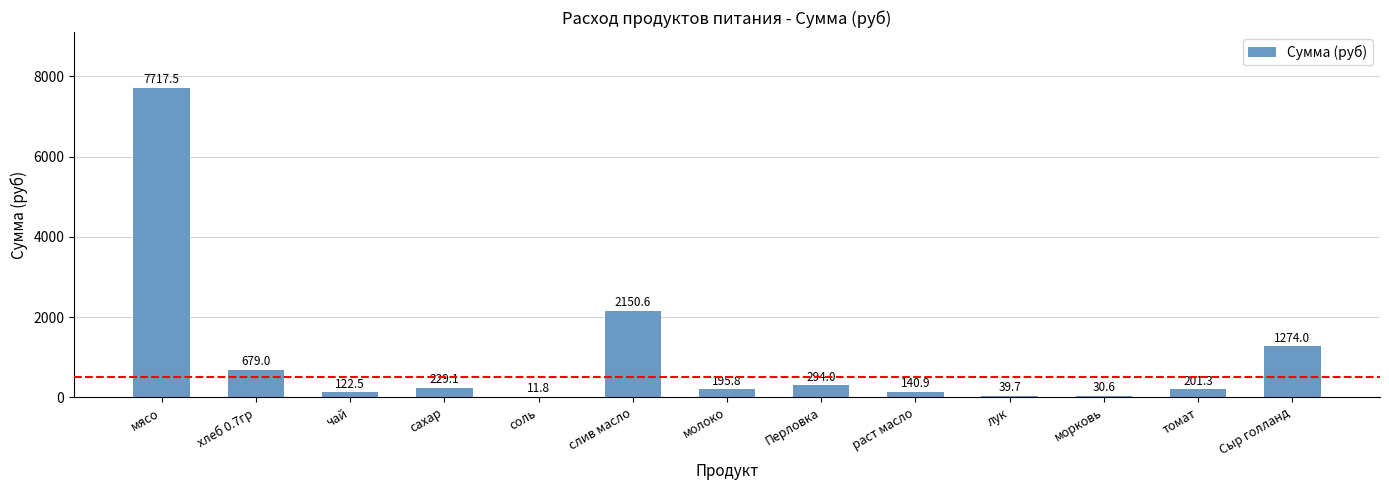

What is the maximum value shown in the chart?

7717.5